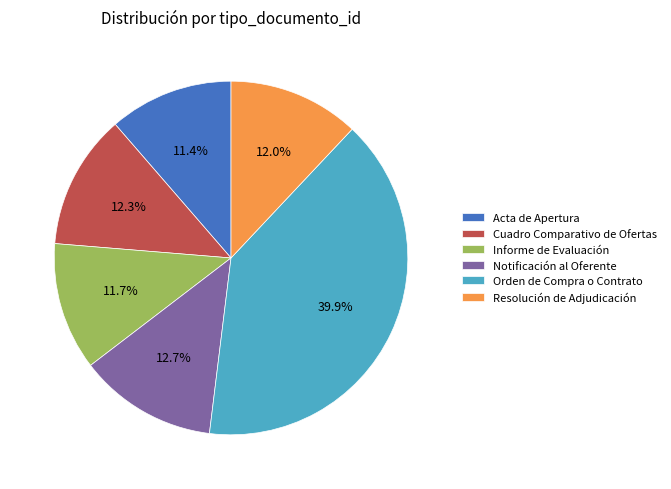

How many slices are in this pie chart?

6